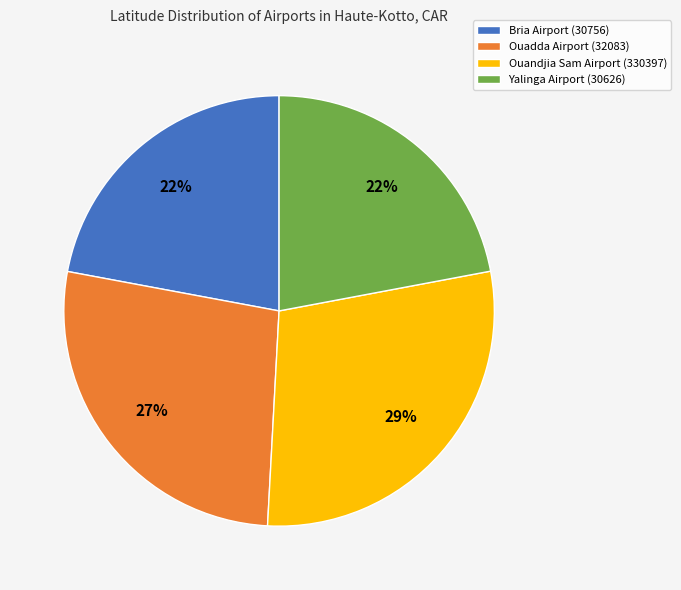

Do Ouadda Airport (32083) and Yalinga Airport (30626) together represent more than half of the pie?

No